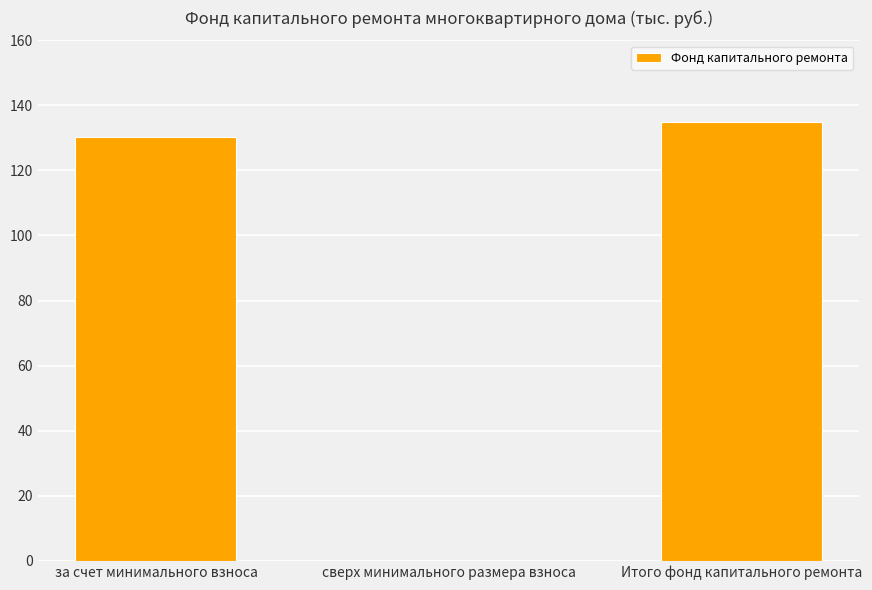

What is the sum of the values at сверх минимального размера взноса and за счет минимального взноса?

130.4